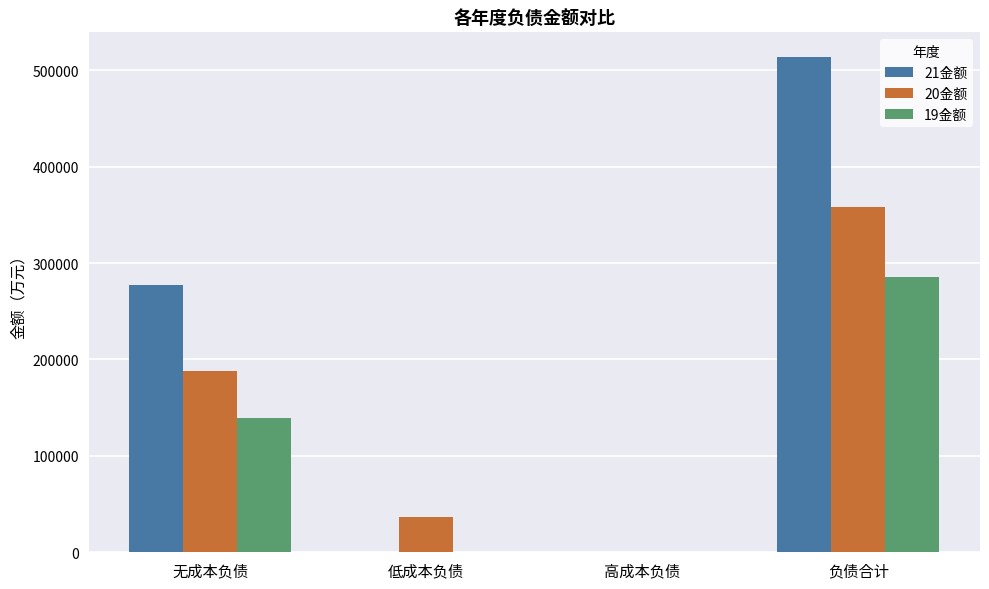

Which series has the largest total across all categories?

21金额